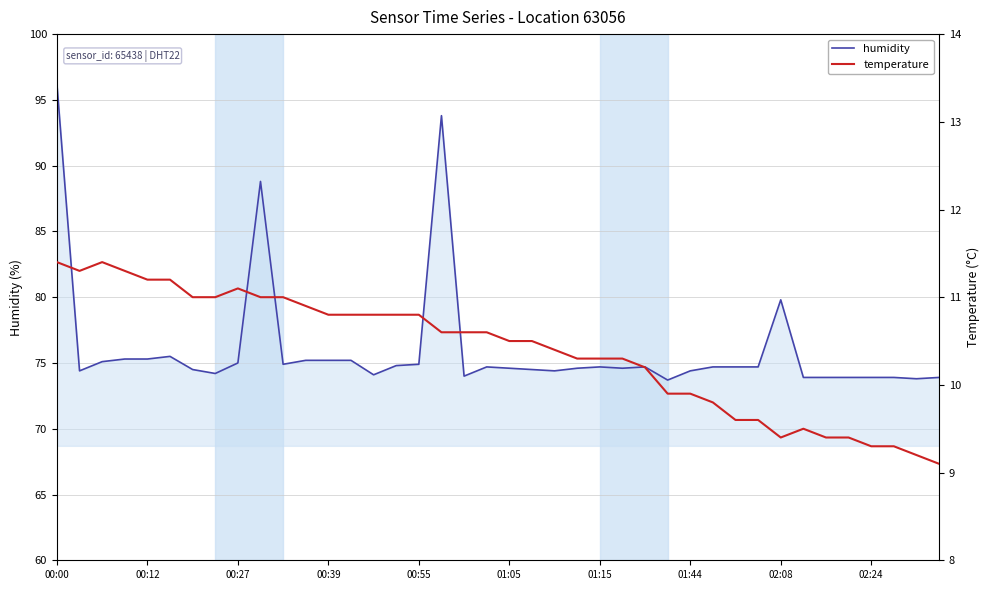

The value of humidity at 00:00 is 60.4. True or false?

False